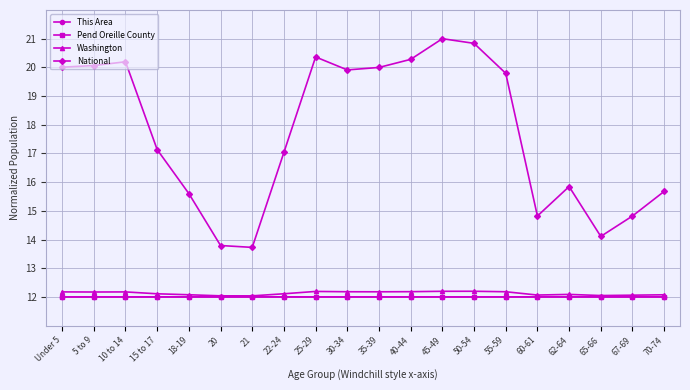

The value of National at 20 is 13.8. True or false?

True